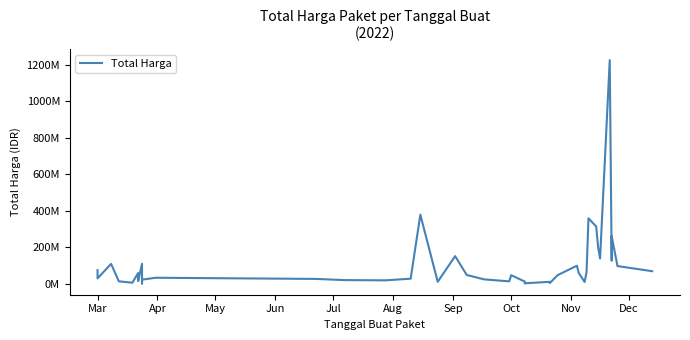

What is the minimum value shown in the chart?

2395750